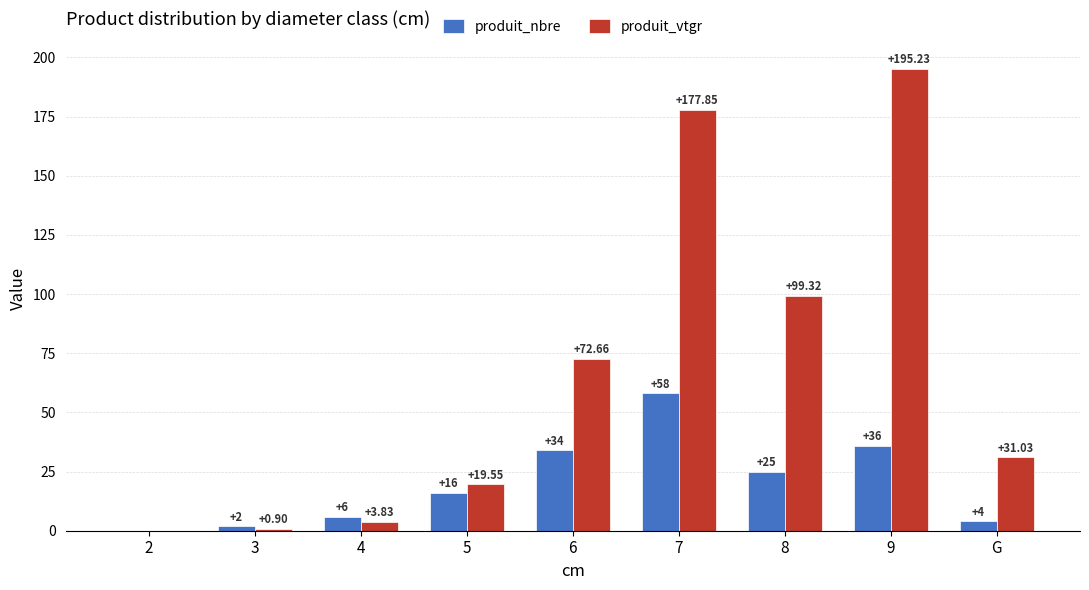

Are the bars horizontal?

No